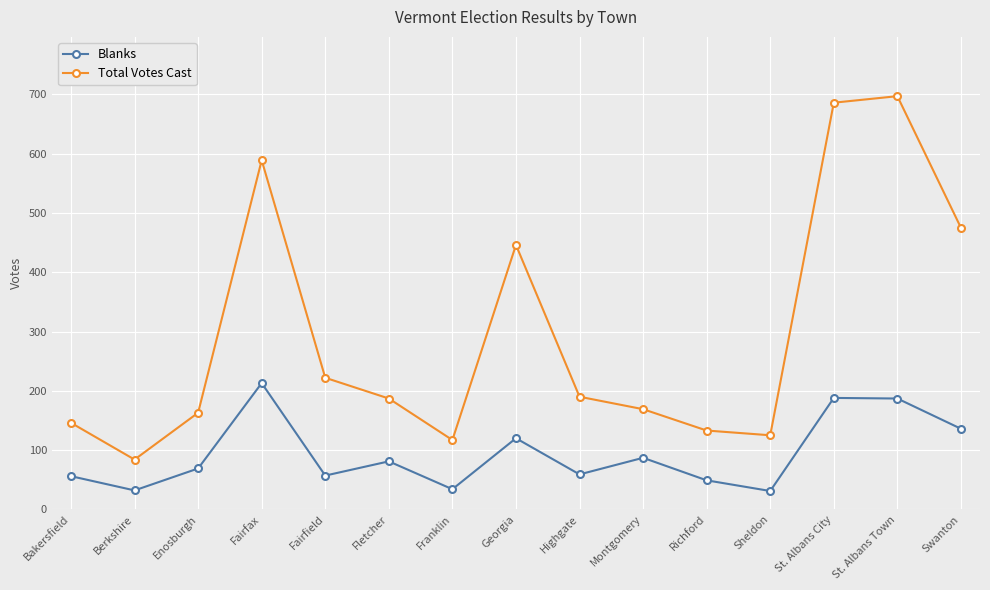

Where is the first local maximum for Blanks?

Fairfax